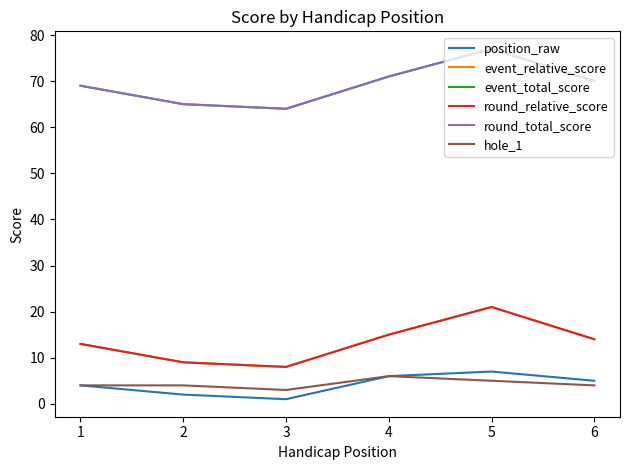

How many lines are shown in the chart?

6